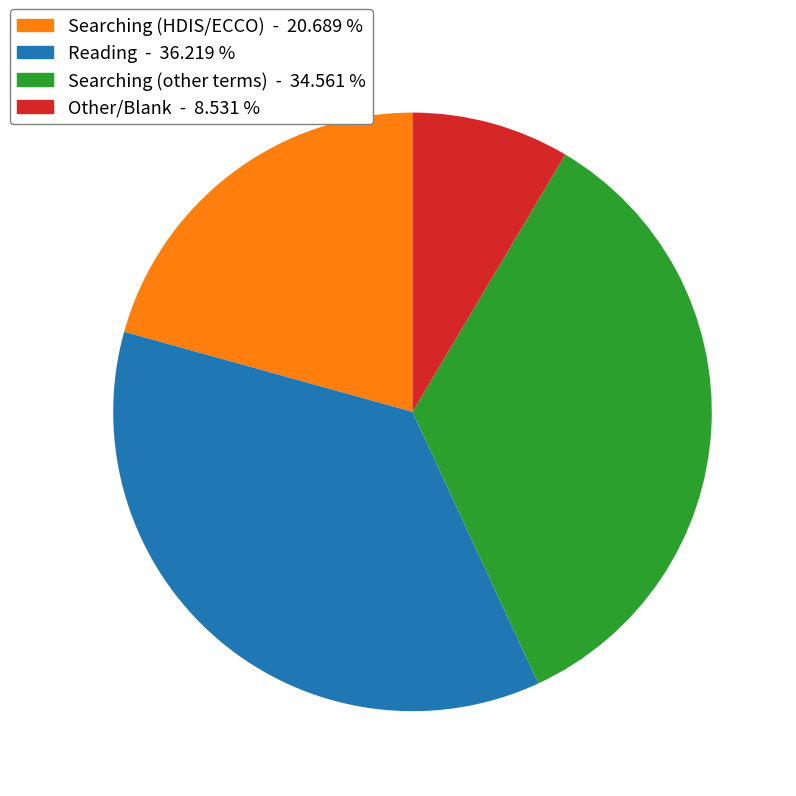

Is there any slice that represents more than half of the pie?

No